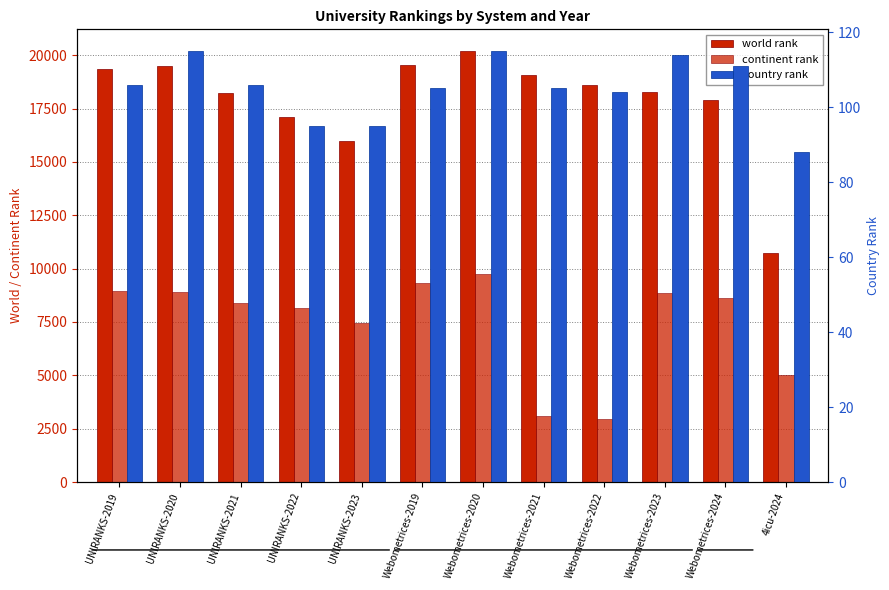

Are the bars grouped side by side (vs. stacked)?

Yes